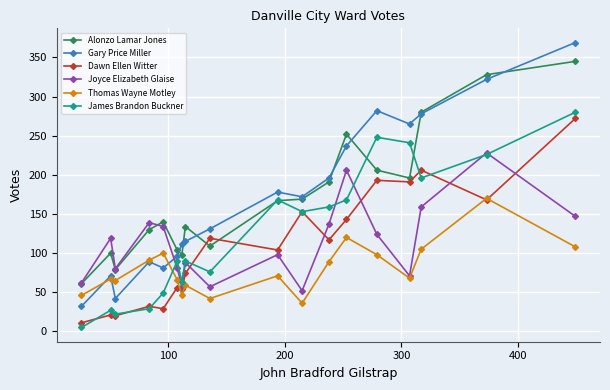

How many interior local valleys does the Joyce Elizabeth Glaise series have?

5